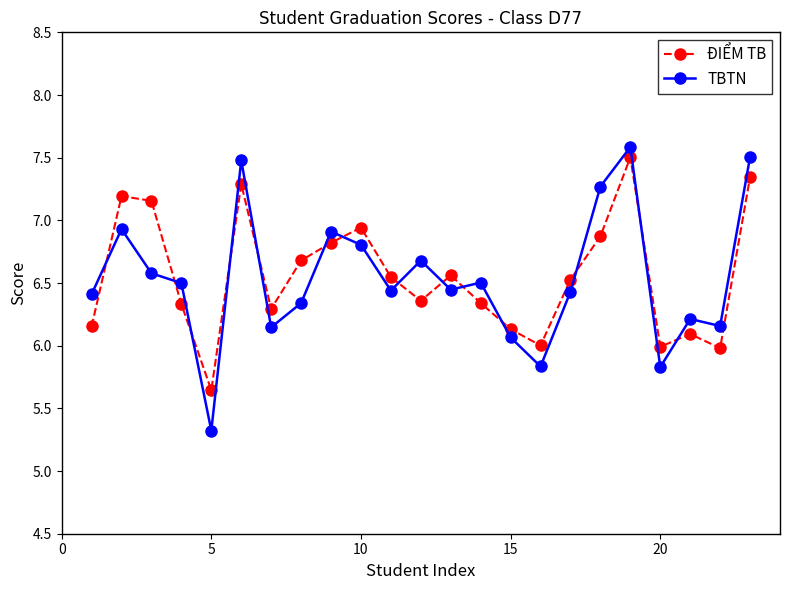

True or false: ĐIỂM TB and TBTN intersect in this chart.

True